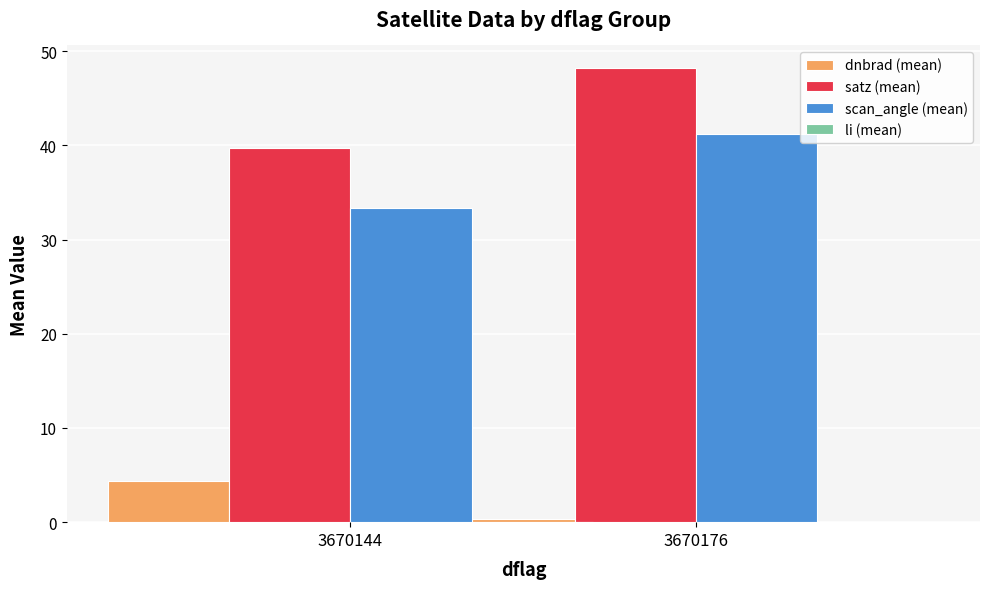

At which category is the sum across all series the highest?

3670176